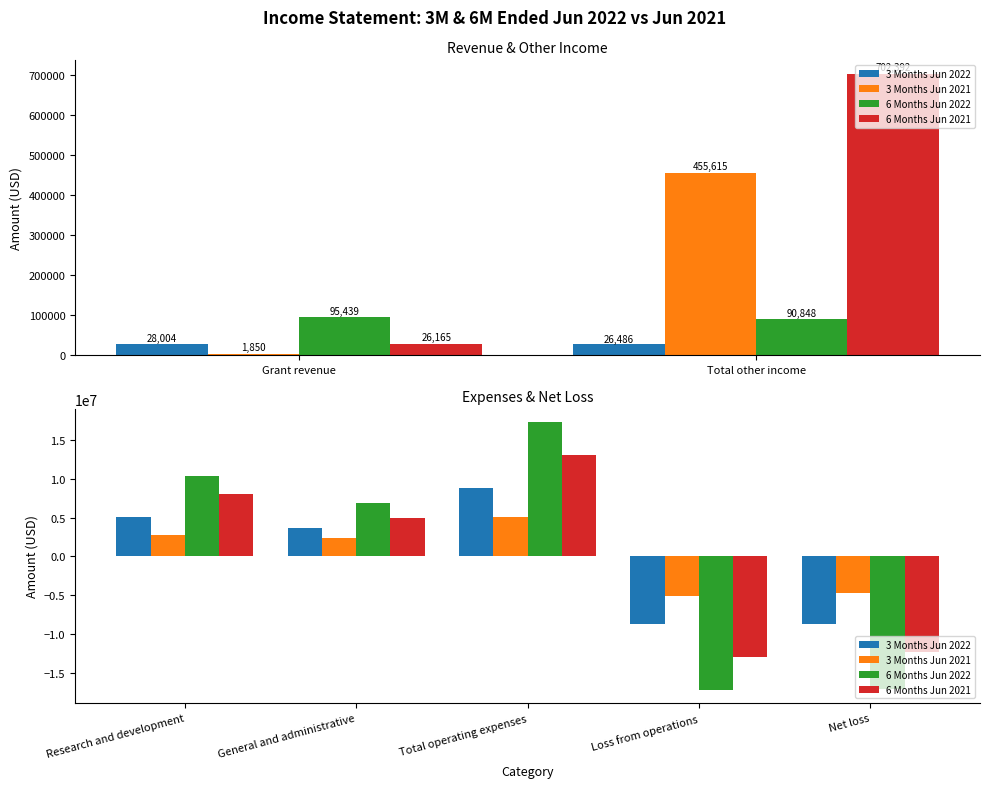

How many groups of bars are there?

5